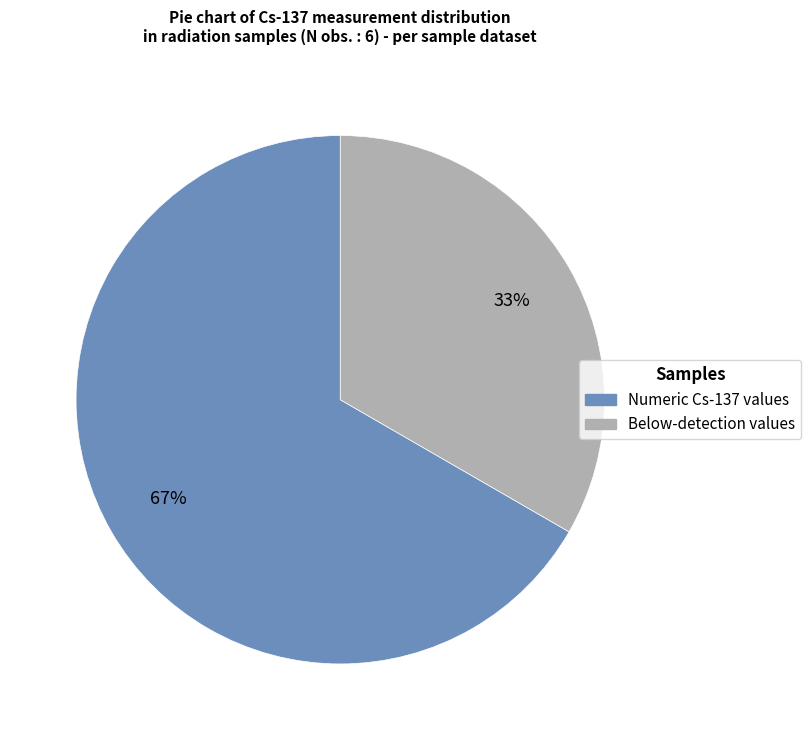

Is there a majority slice in this chart?

Yes